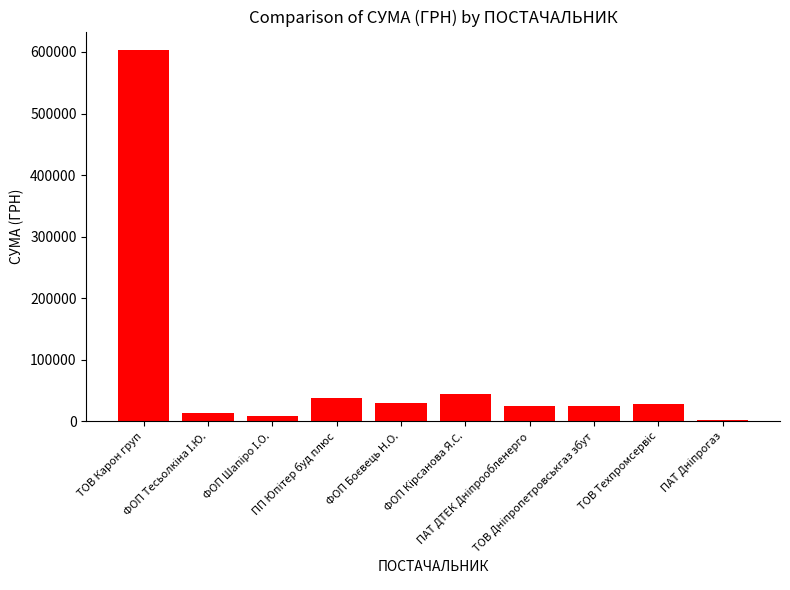

What is the average value?

81853.9